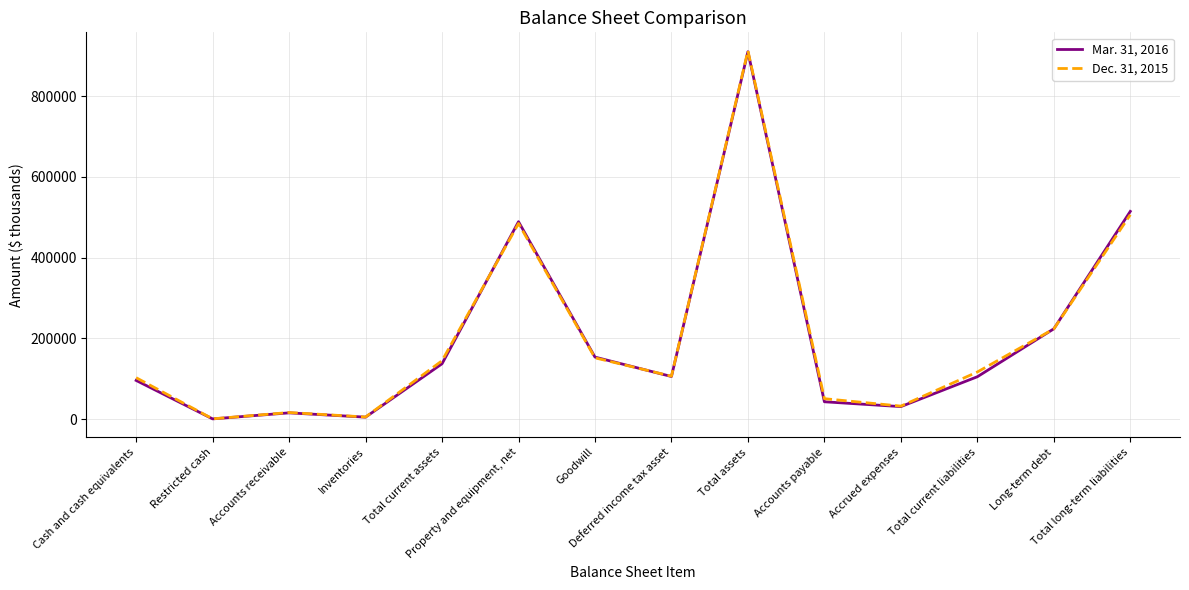

True or false: Dec. 31, 2015 and Mar. 31, 2016 cross at least once.

True